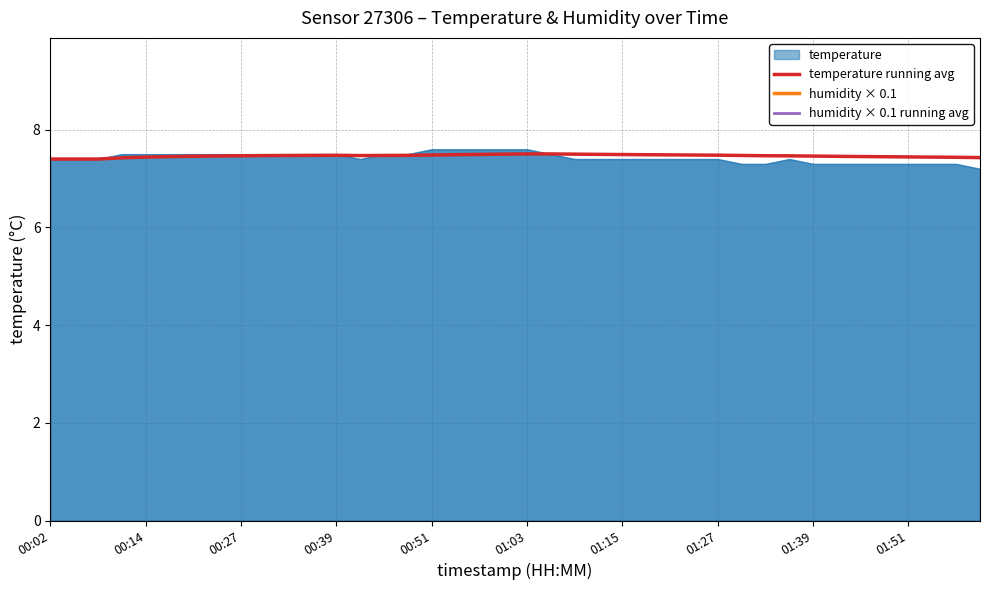

At which label is temperature running avg closest to 7?

00:02